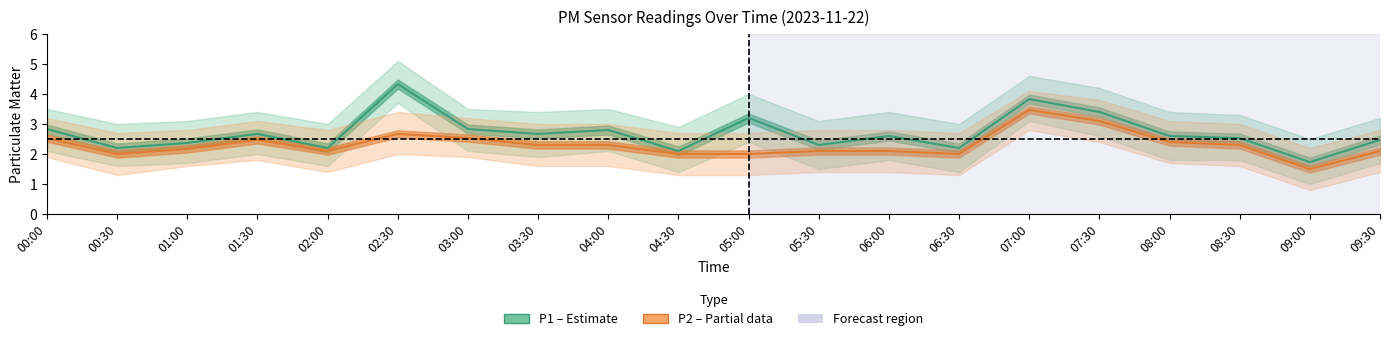

True or false: P1 (PM10) and P2 (PM2.5) cross at least once.

False